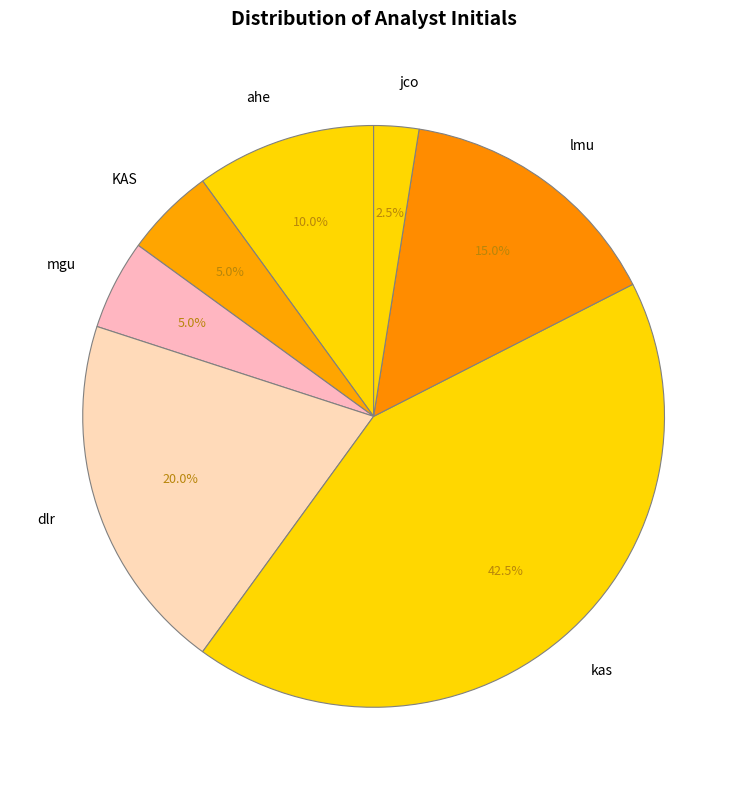

Is there a majority slice in this chart?

No